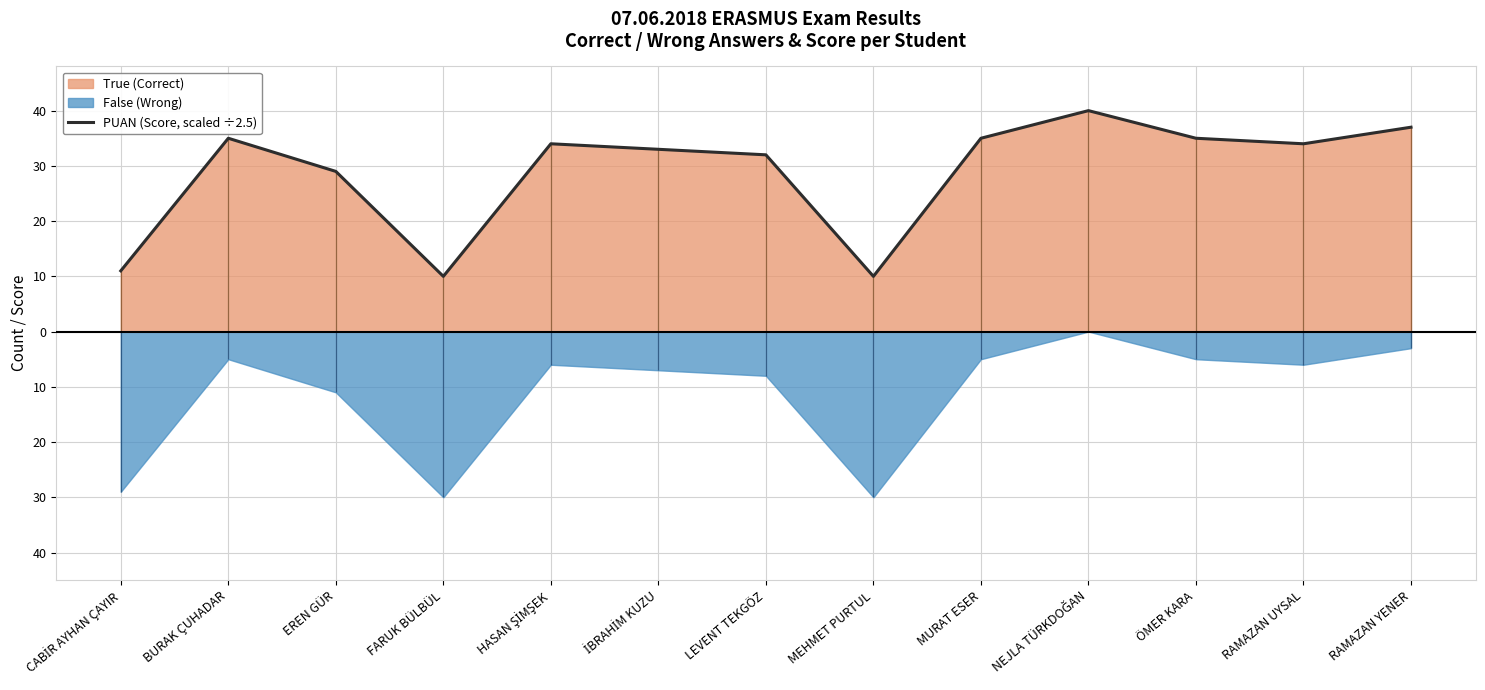

How many points are higher than both their immediate neighbors (excluding endpoints)?

3